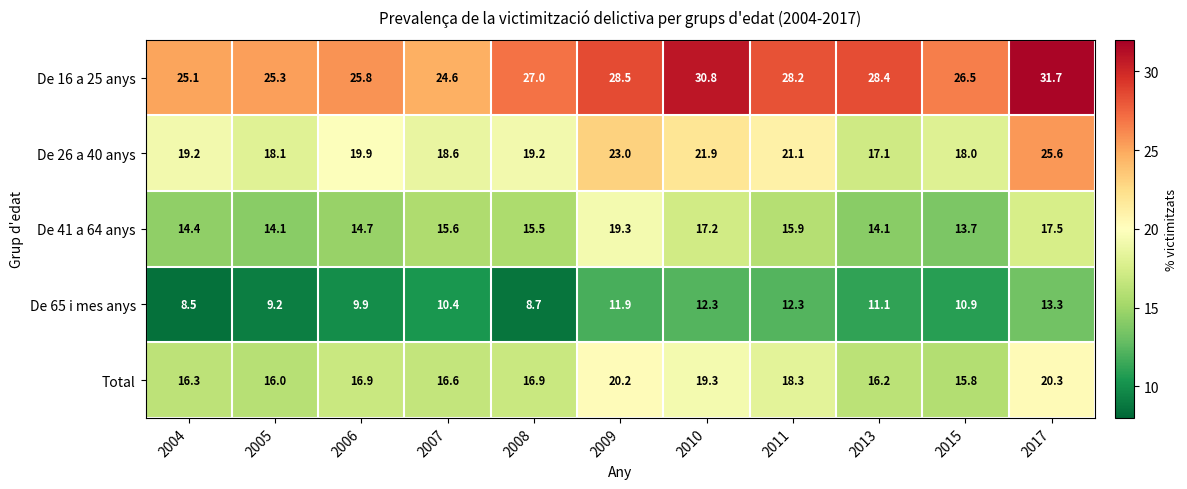

List the series in order of their peak value, lowest first.

De 65 i mes anys, De 41 a 64 anys, Total, De 26 a 40 anys, De 16 a 25 anys